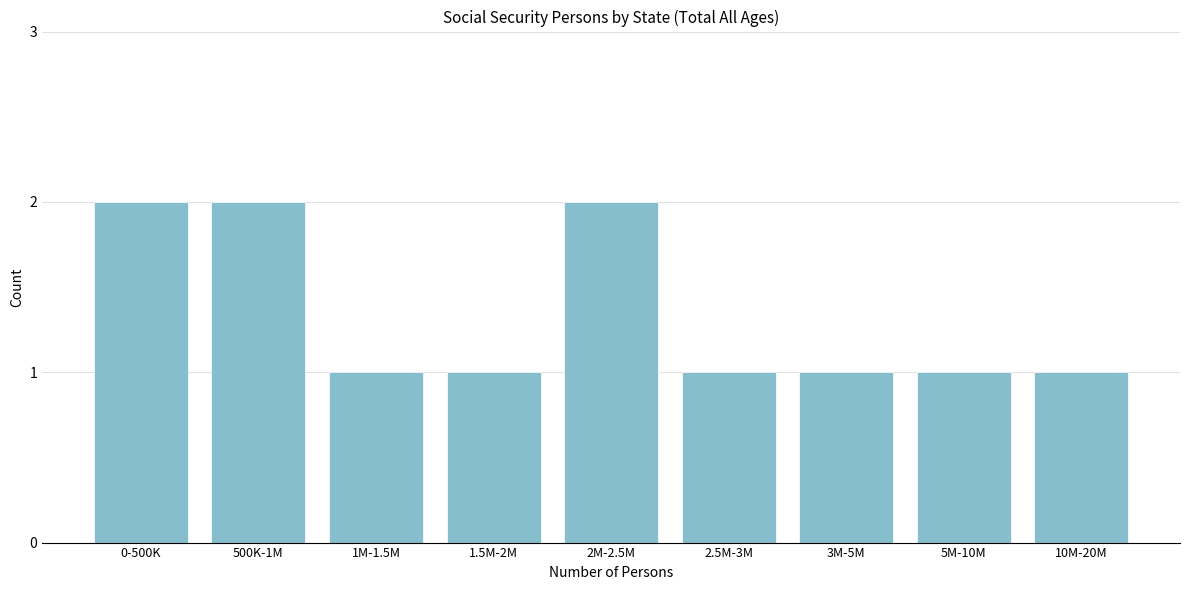

Reading left to right, extract all data points from this chart.

0-500K=2	500K-1M=2	1M-1.5M=1	1.5M-2M=1	2M-2.5M=2	2.5M-3M=1	3M-5M=1	5M-10M=1	10M-20M=1